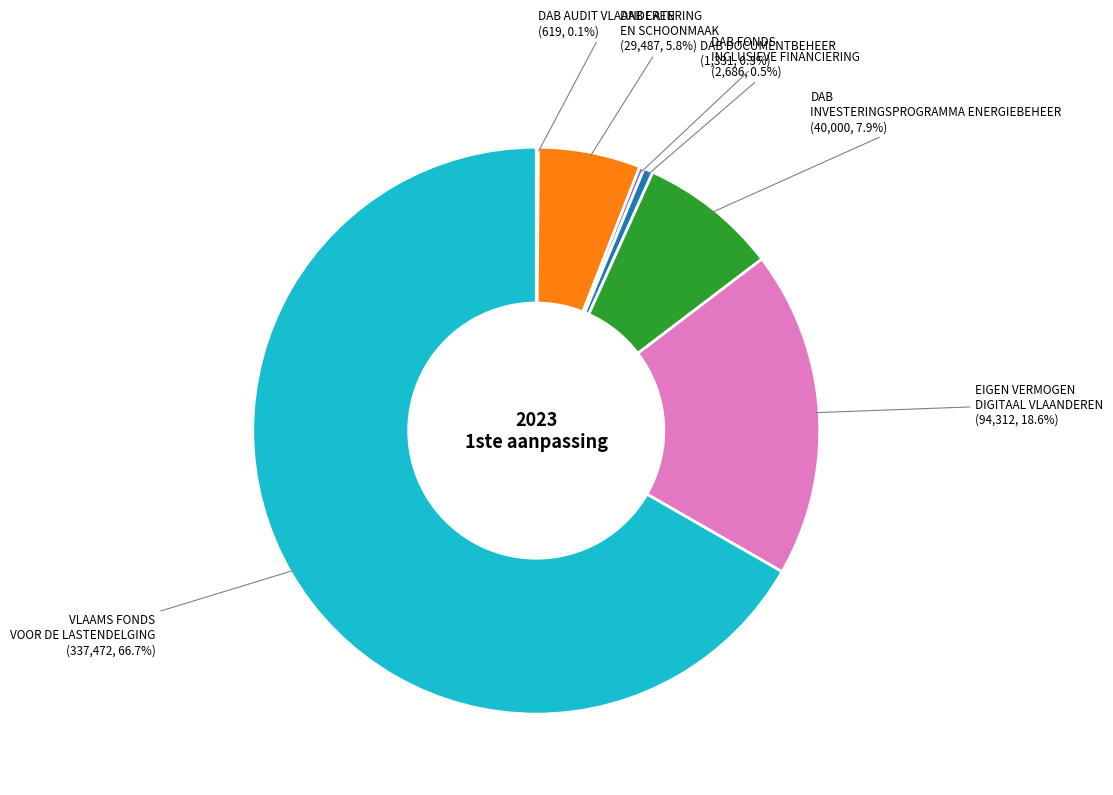

To the nearest percent, what is the average slice percentage?

14%